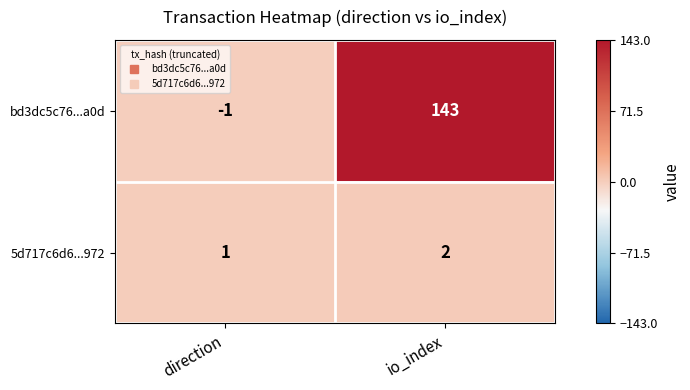

Which label corresponds to the largest value in the chart?

io_index